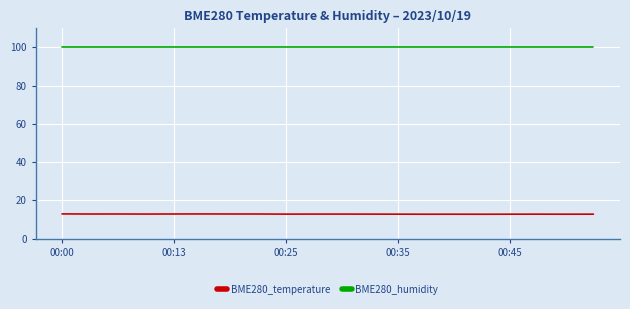

Which series has the largest range (max minus min)?

BME280_temperature